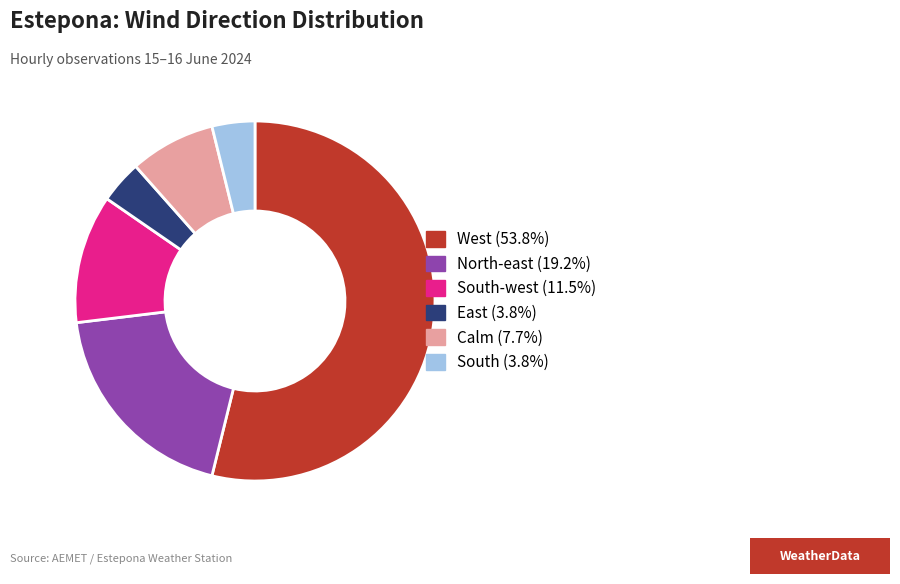

Is there any slice that represents more than half of the pie?

Yes